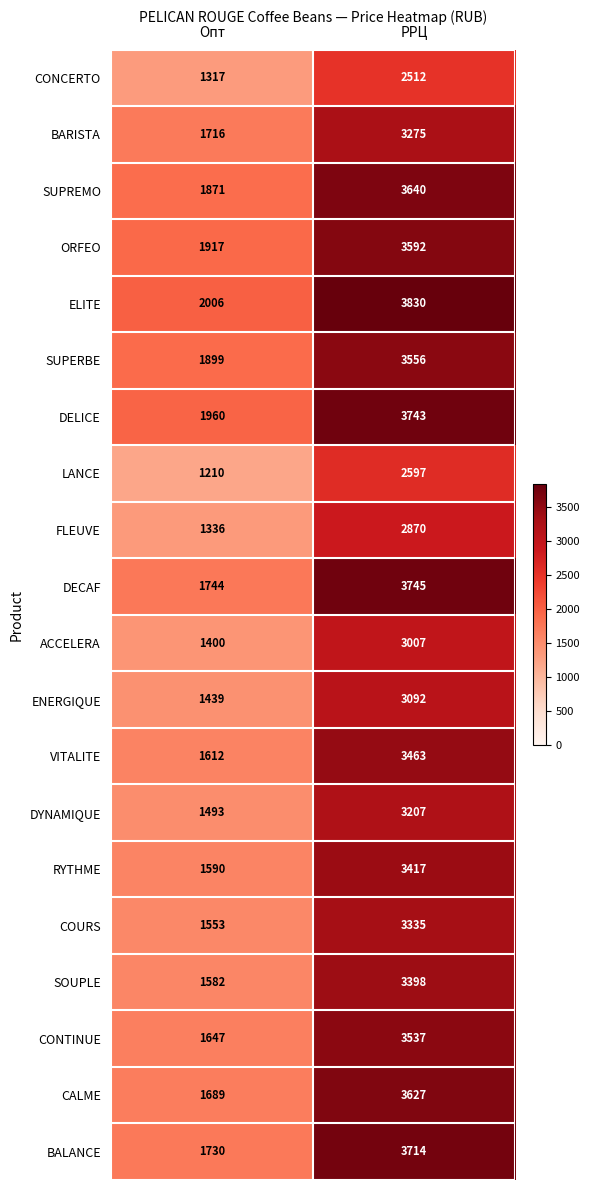

What is the spread (max minus min) of values at РРЦ?

1318